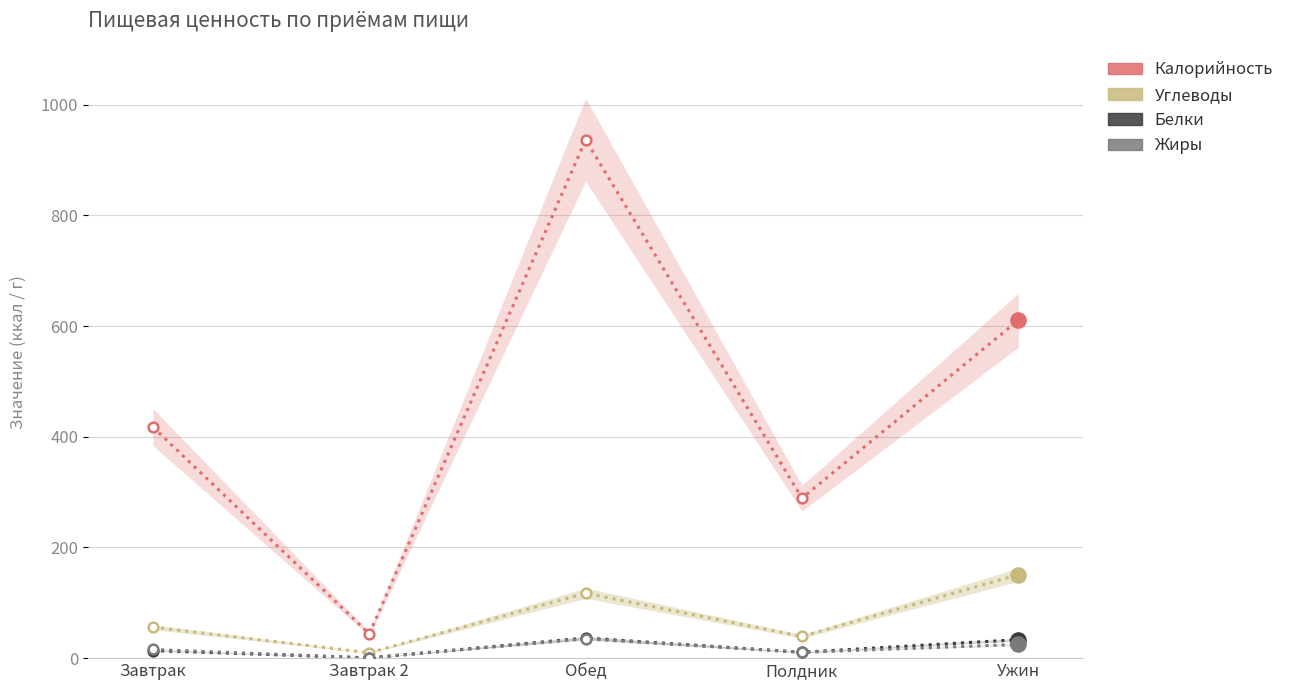

Which series contains the lowest Y value?

Белки